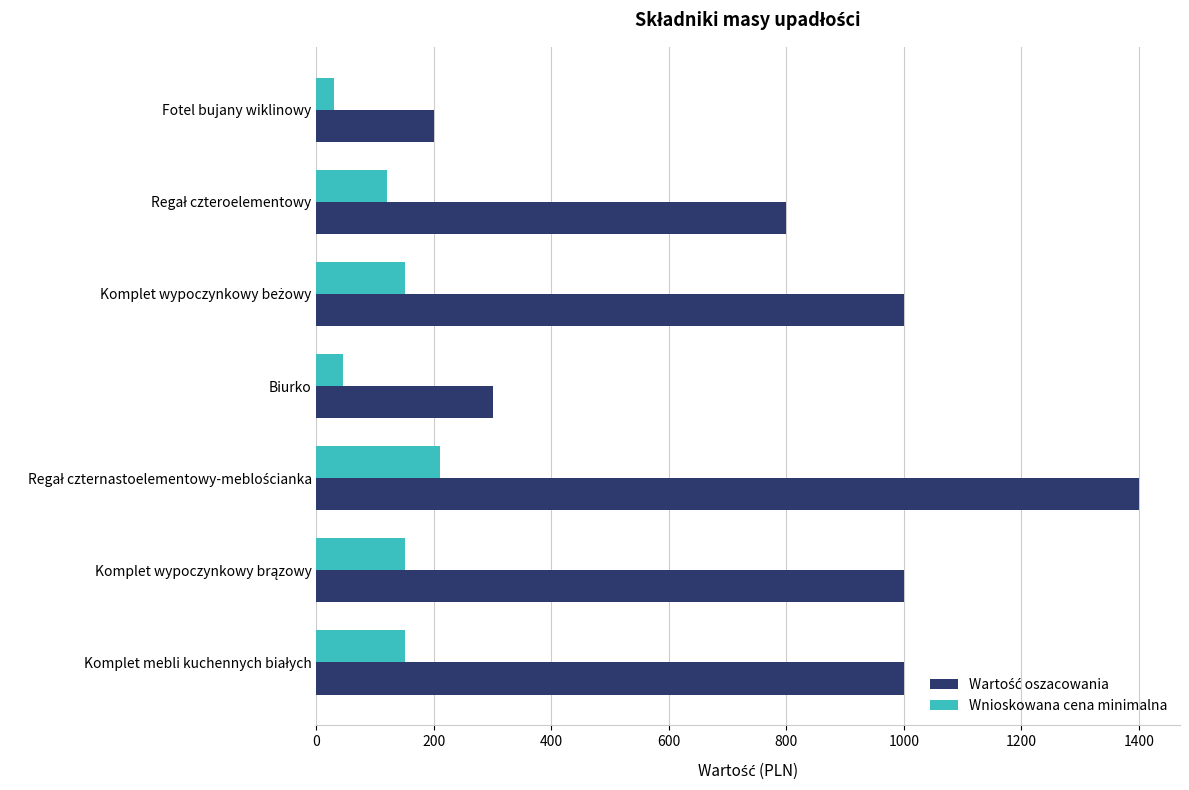

Is it true that Wnioskowana cena minimalna equals 45 at Biurko?

True